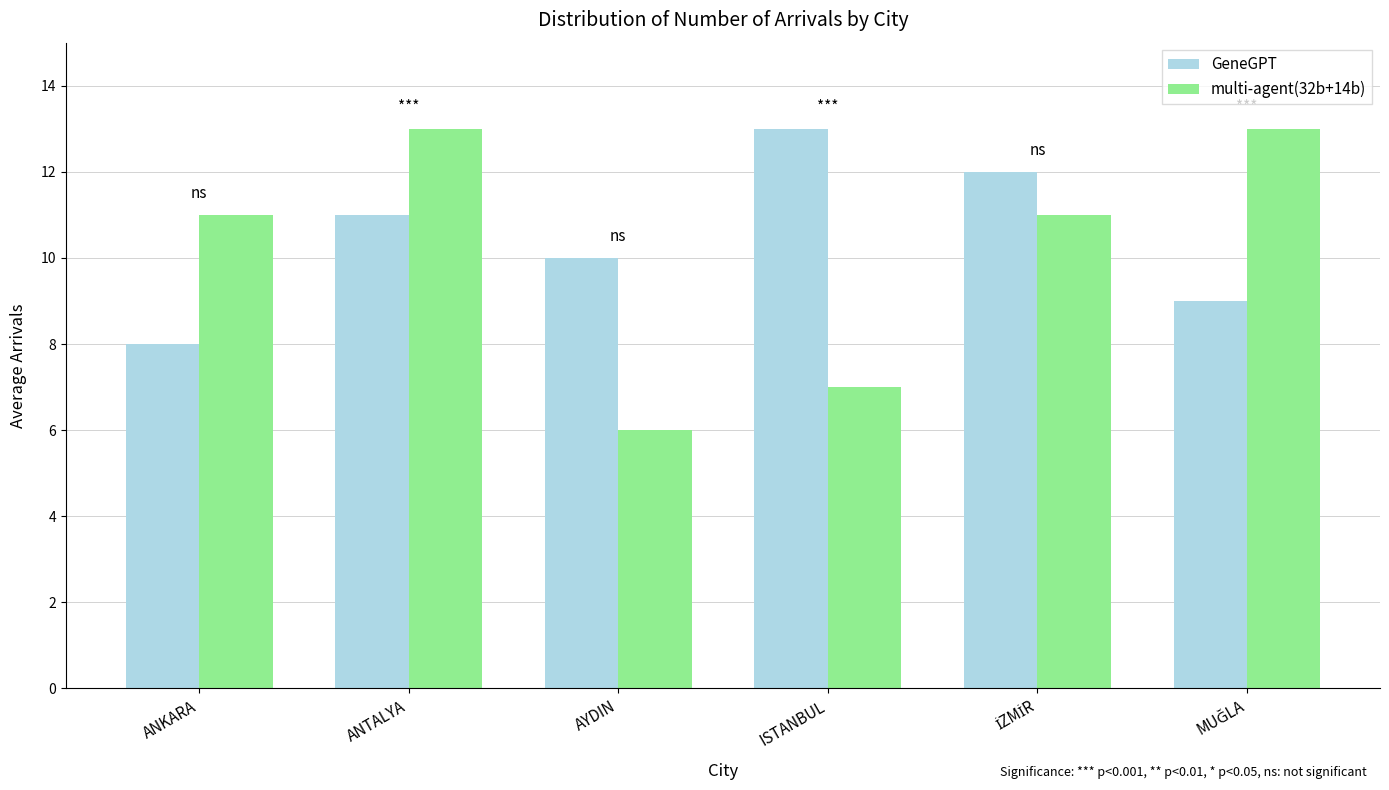

The value of multi-agent(32b+14b) at ANTALYA is 6. True or false?

False